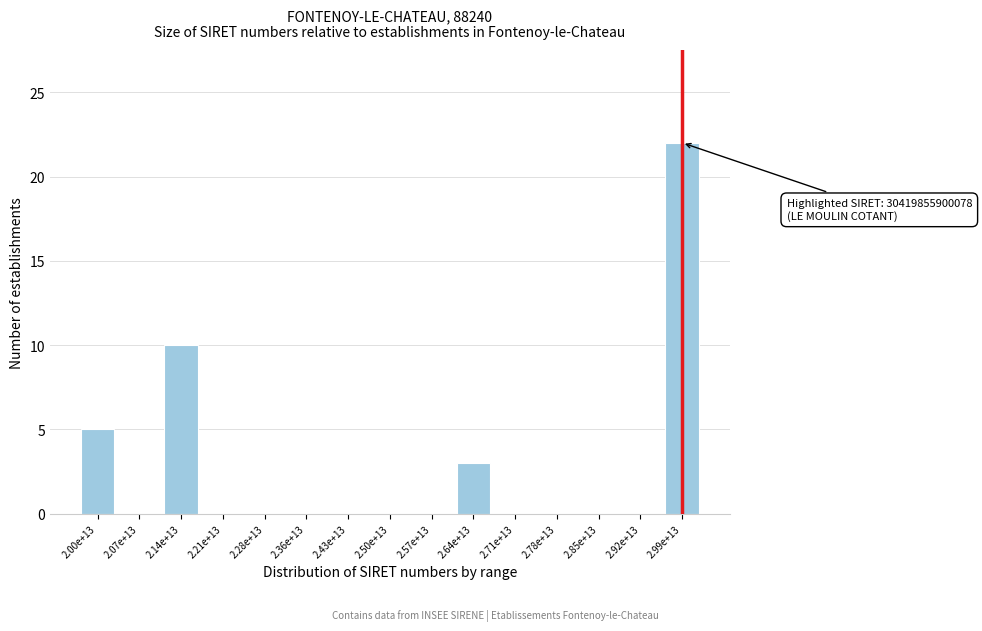

Reading right to left, what are all the values shown in this chart?

2.99e+13=22	2.92e+13=0	2.85e+13=0	2.78e+13=0	2.71e+13=0	2.64e+13=3	2.57e+13=0	2.50e+13=0	2.43e+13=0	2.36e+13=0	2.28e+13=0	2.21e+13=0	2.14e+13=10	2.07e+13=0	2.00e+13=5